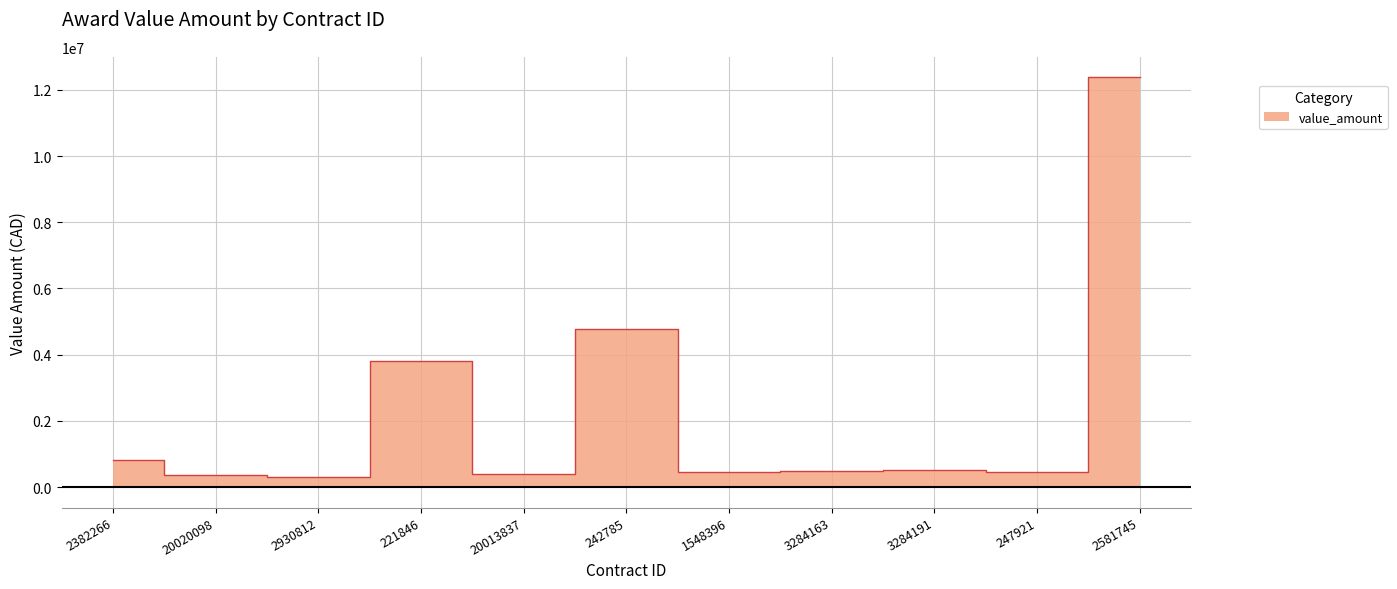

At which category does the chart reach its peak across all series?

2581745